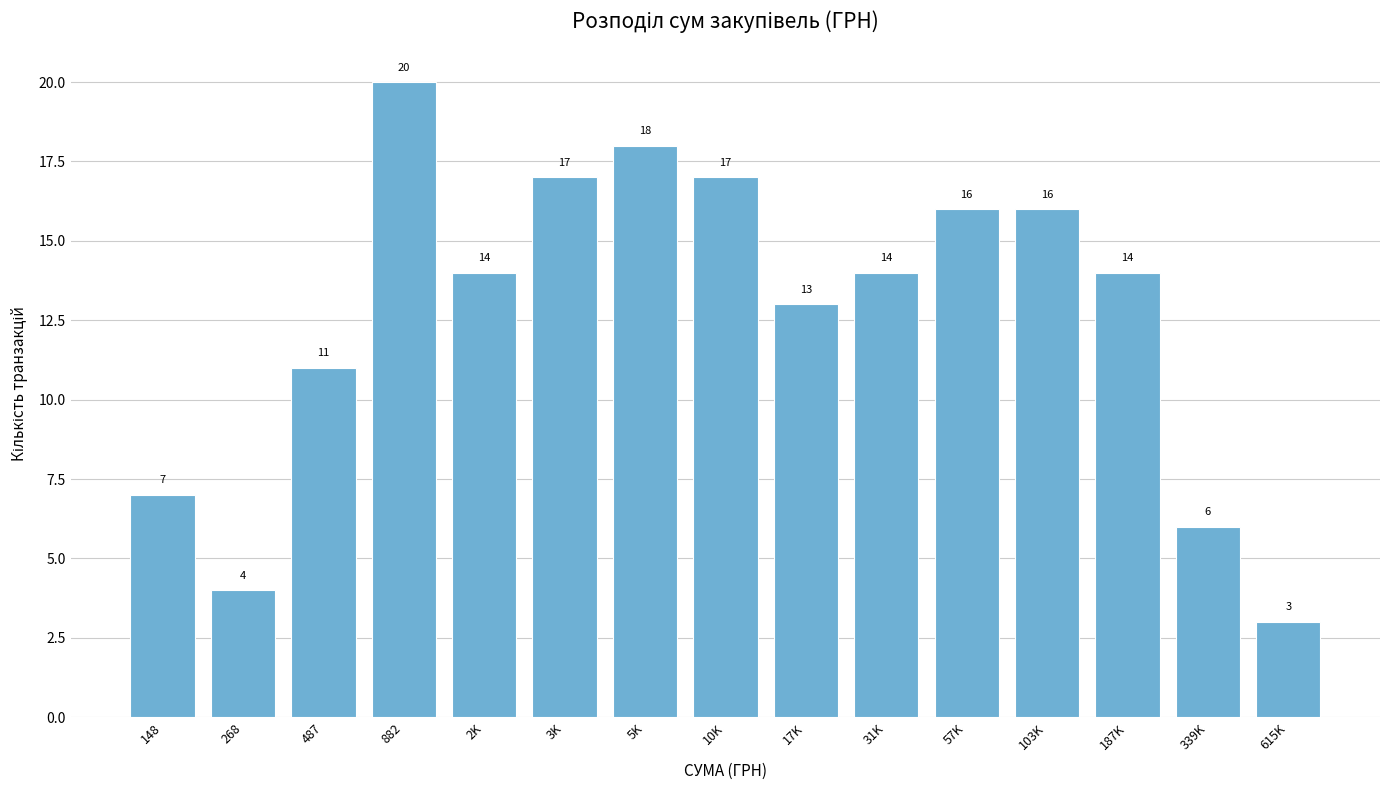

Reading left to right, transcribe all the data shown in this chart.

148=7	268=4	487=11	882=20	2K=14	3K=17	5K=18	10K=17	17K=13	31K=14	57K=16	103K=16	187K=14	339K=6	615K=3